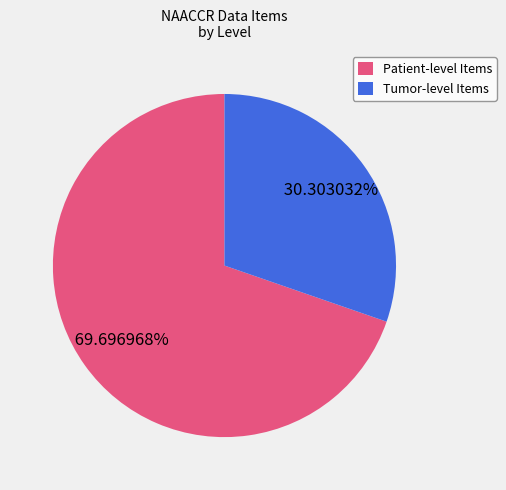

Which slice is the largest?

Patient-level Items